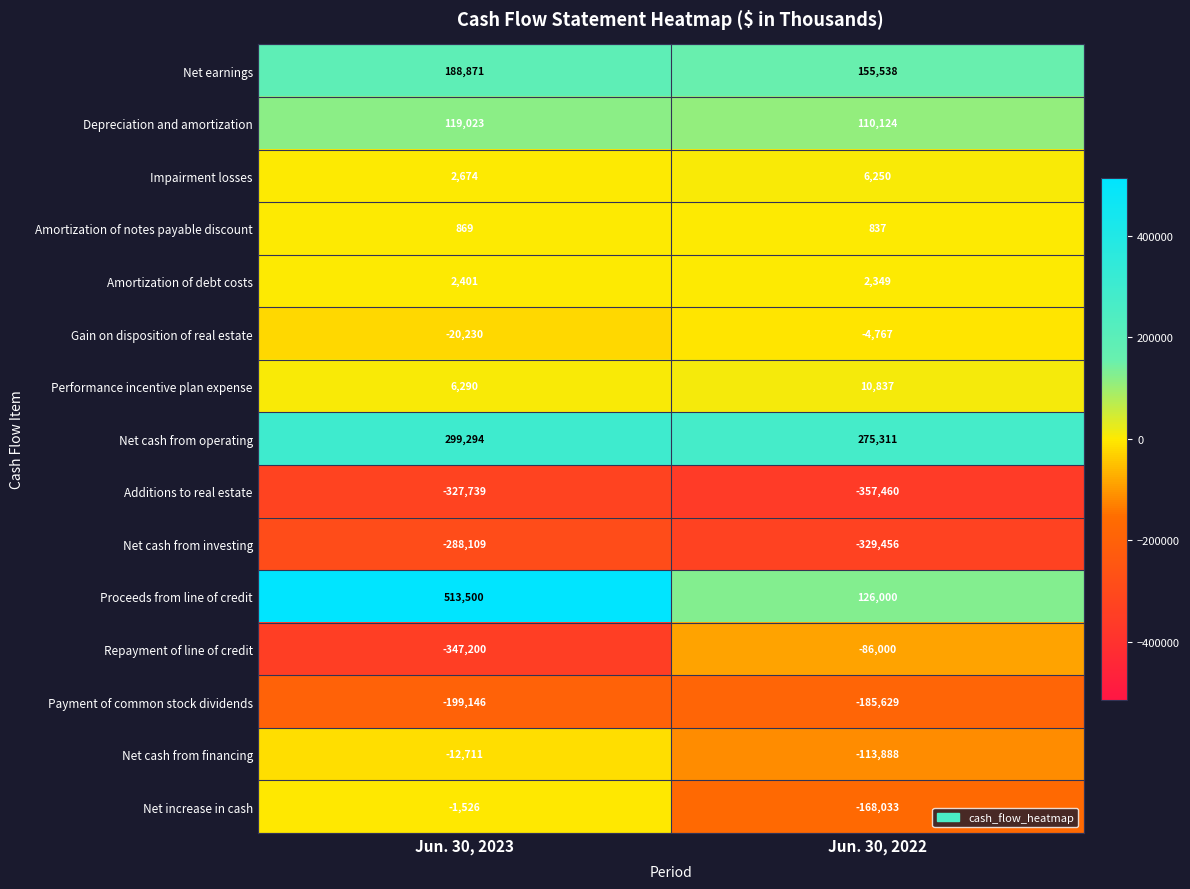

What is the minimum value shown in the chart?

-357460